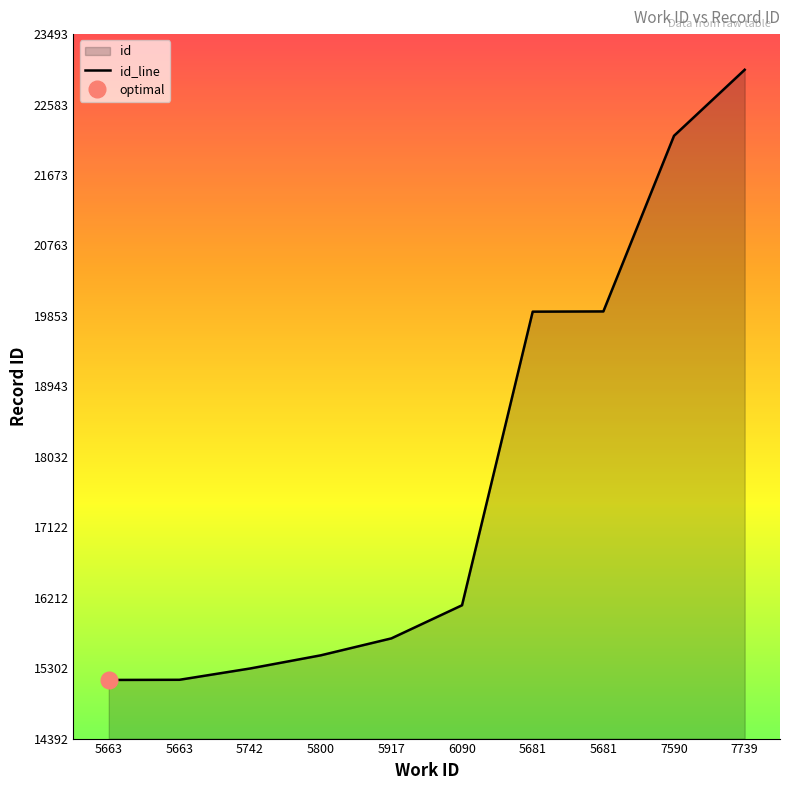

True or false: the data shows 8706 at 5663.

False